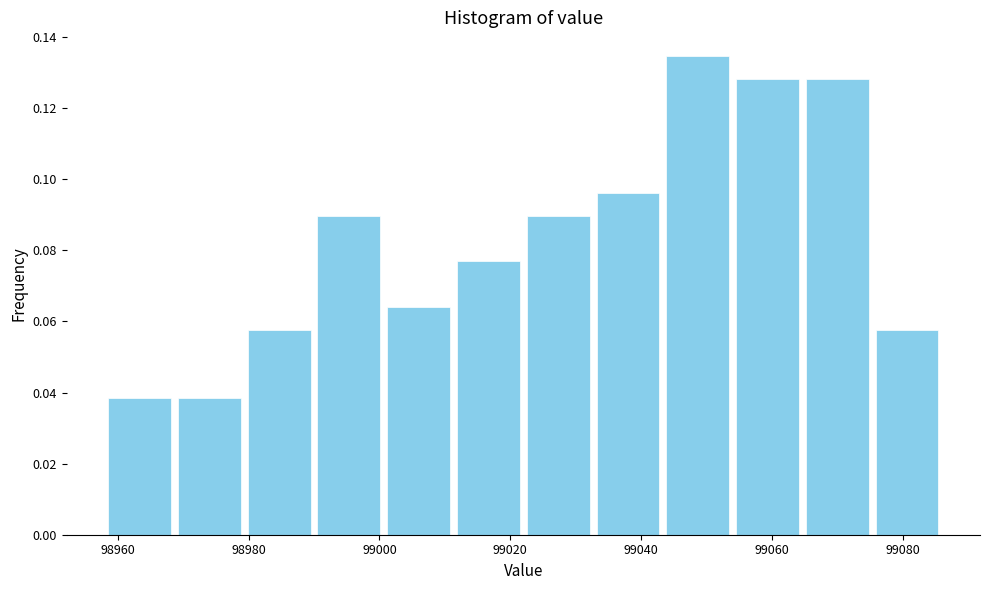

Reading left to right, list every bar in this chart as the range it spans on the x-axis followed by its height. Neither the bar edges nor the heights are printed on the chart, so give them approximately, as read against the axes.

98958 to 98968: 0.038
98968 to 98980: 0.038
98980 to 98990: 0.058
98990 to 99000: 0.090
99000 to 99012: 0.064
99012 to 99022: 0.076
99022 to 99032: 0.090
99032 to 99044: 0.096
99044 to 99054: 0.134
99054 to 99064: 0.128
99064 to 99076: 0.128
99076 to 99086: 0.058